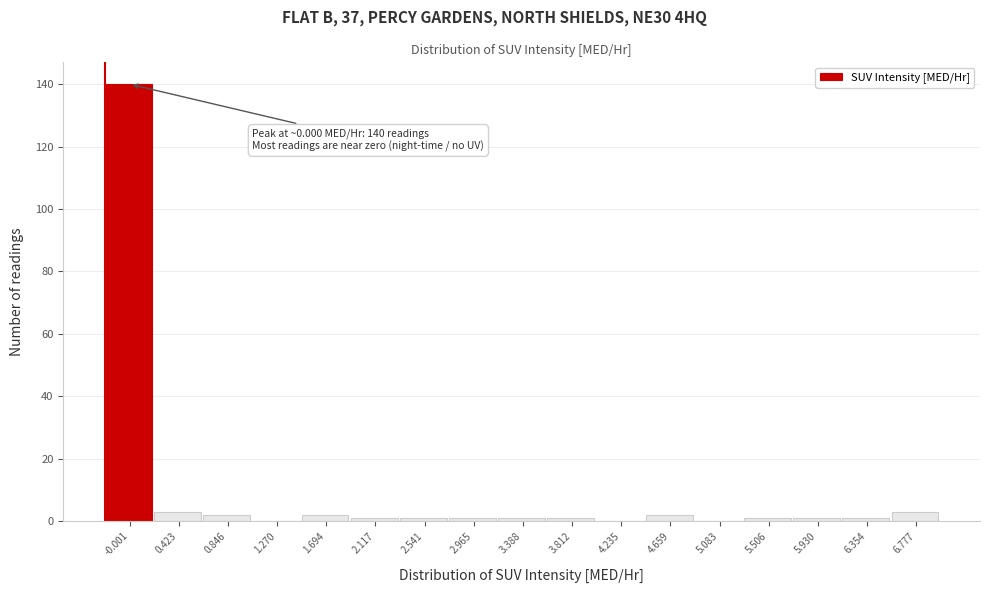

Reading left to right, what are all the values shown in this chart?

-0.001=140	0.423=3	0.846=2	1.270=0	1.694=2	2.117=1	2.541=1	2.965=1	3.388=1	3.812=1	4.235=0	4.659=2	5.083=0	5.506=1	5.930=1	6.354=1	6.777=3